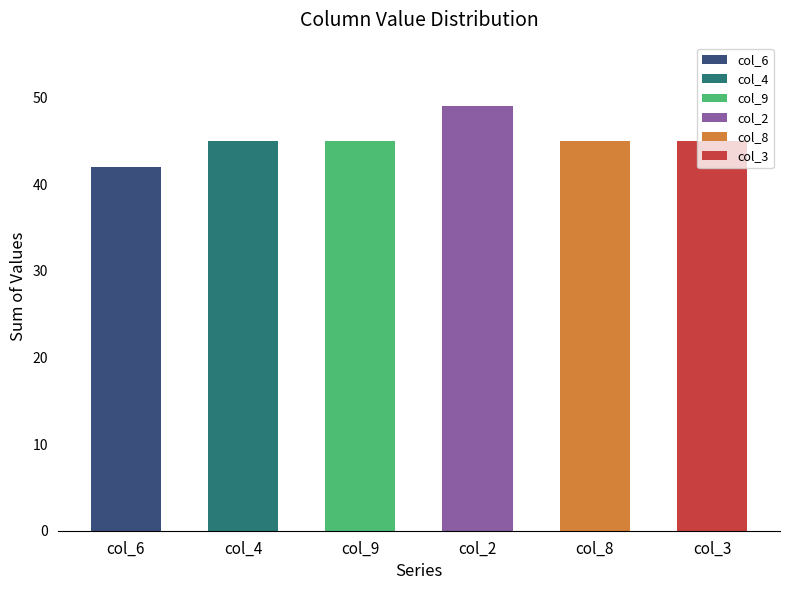

Reading left to right, what are all the values shown in this chart?

col_6: 1=1	2=4	3=9	4=6	5=7	6=9	7=2	8=1	9=3
col_4: 1=9	2=5	3=2	4=6	5=3	6=4	7=7	8=1	9=8
col_9: 1=5	2=8	3=3	4=7	5=9	6=6	7=4	8=2	9=1
col_2: 1=6	2=9	3=5	4=1	5=8	6=2	7=5	8=7	9=6
col_8: 1=2	2=7	3=4	4=3	5=1	6=8	7=6	8=5	9=9
col_3: 1=3	2=2	3=1	4=4	5=6	6=7	7=9	8=8	9=5